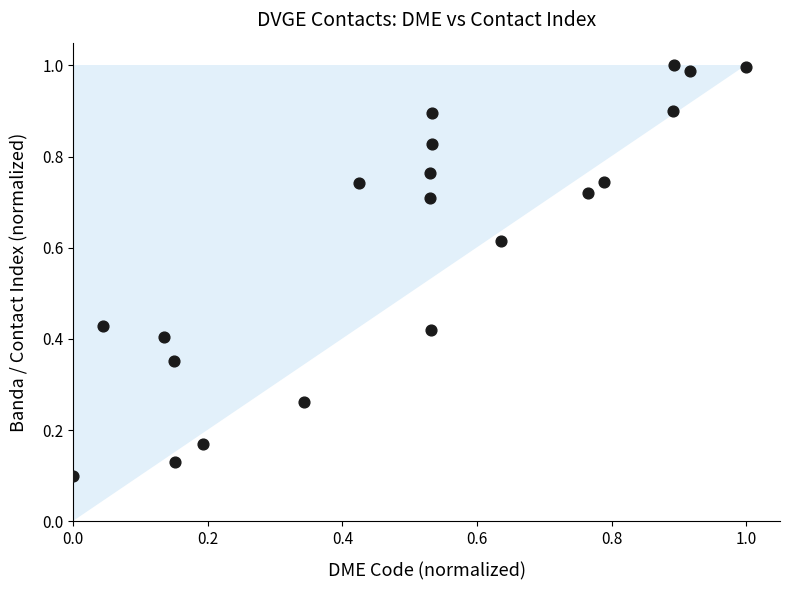

What is the range of Y values (max minus min)?

0.9